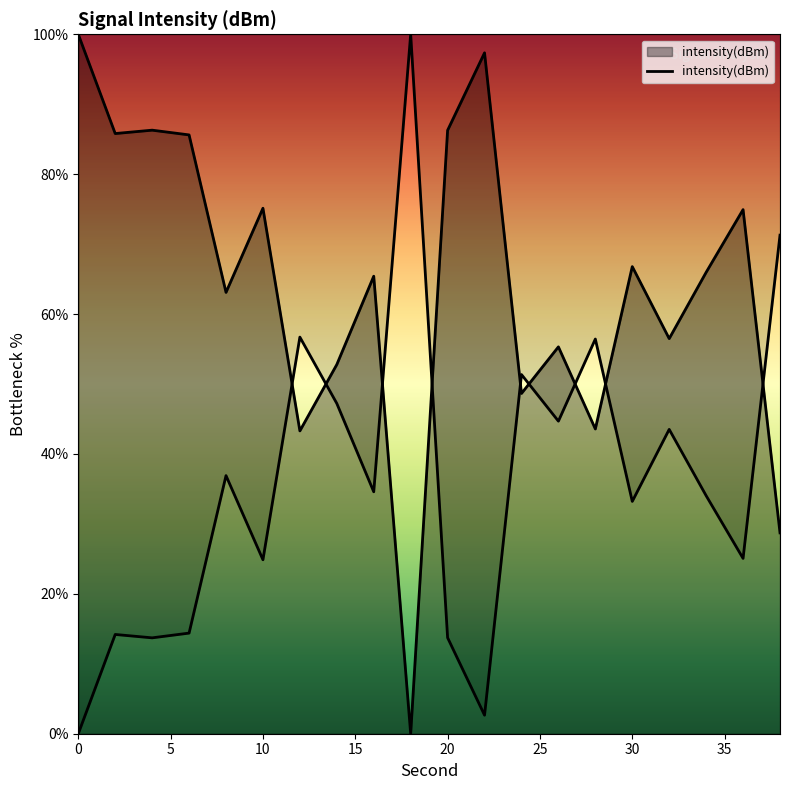

The chart shows a value of 18.0 at 5. True or false?

False